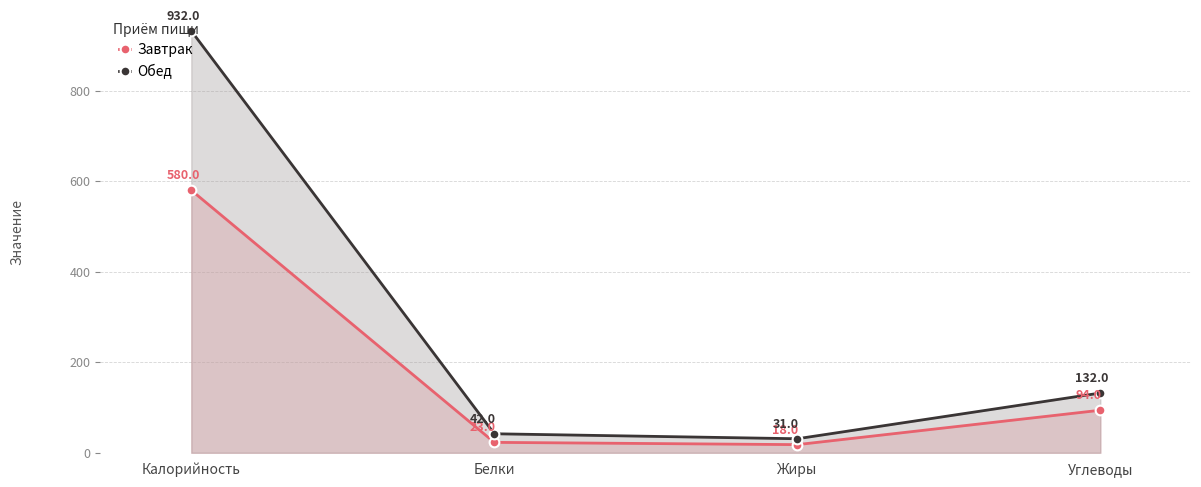

What are all the series names shown in the legend?

Завтрак, Обед